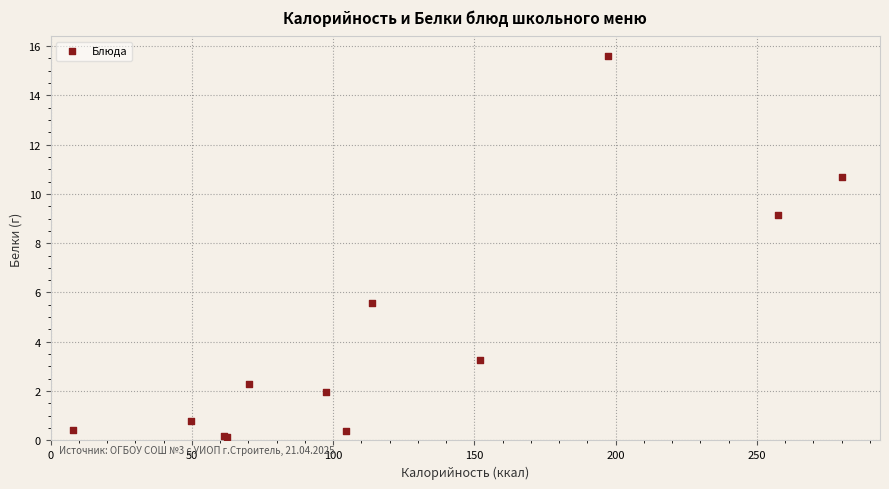

What Y value in the scatter plot is closest to 7?

5.6